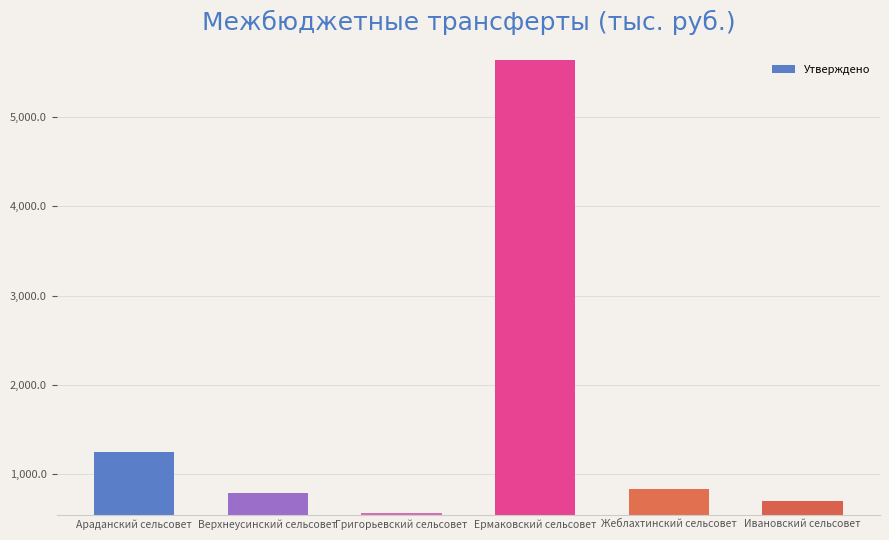

True or false: the data shows 408.1 at Верхнеусинский сельсовет.

False